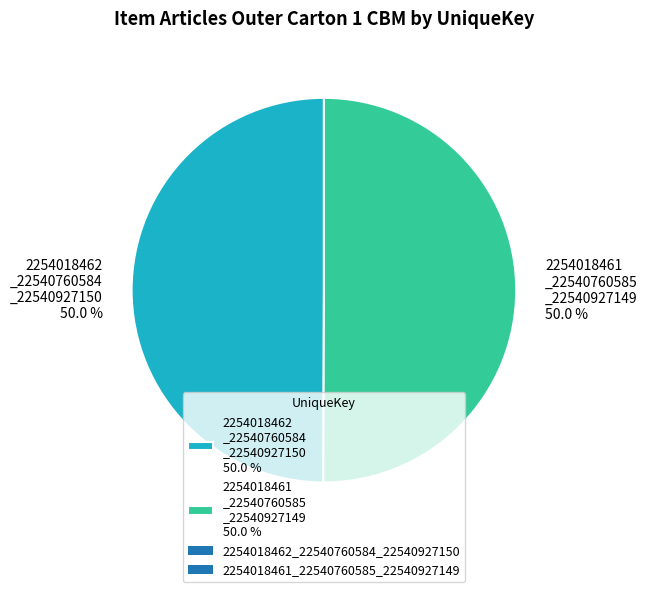

Count the number of slices in the pie.

2